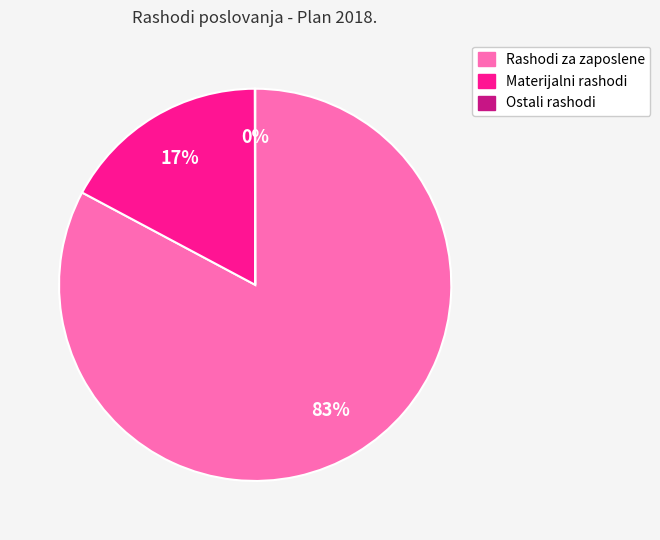

True or false: Rashodi za zaposlene accounts for 83% of the total.

True